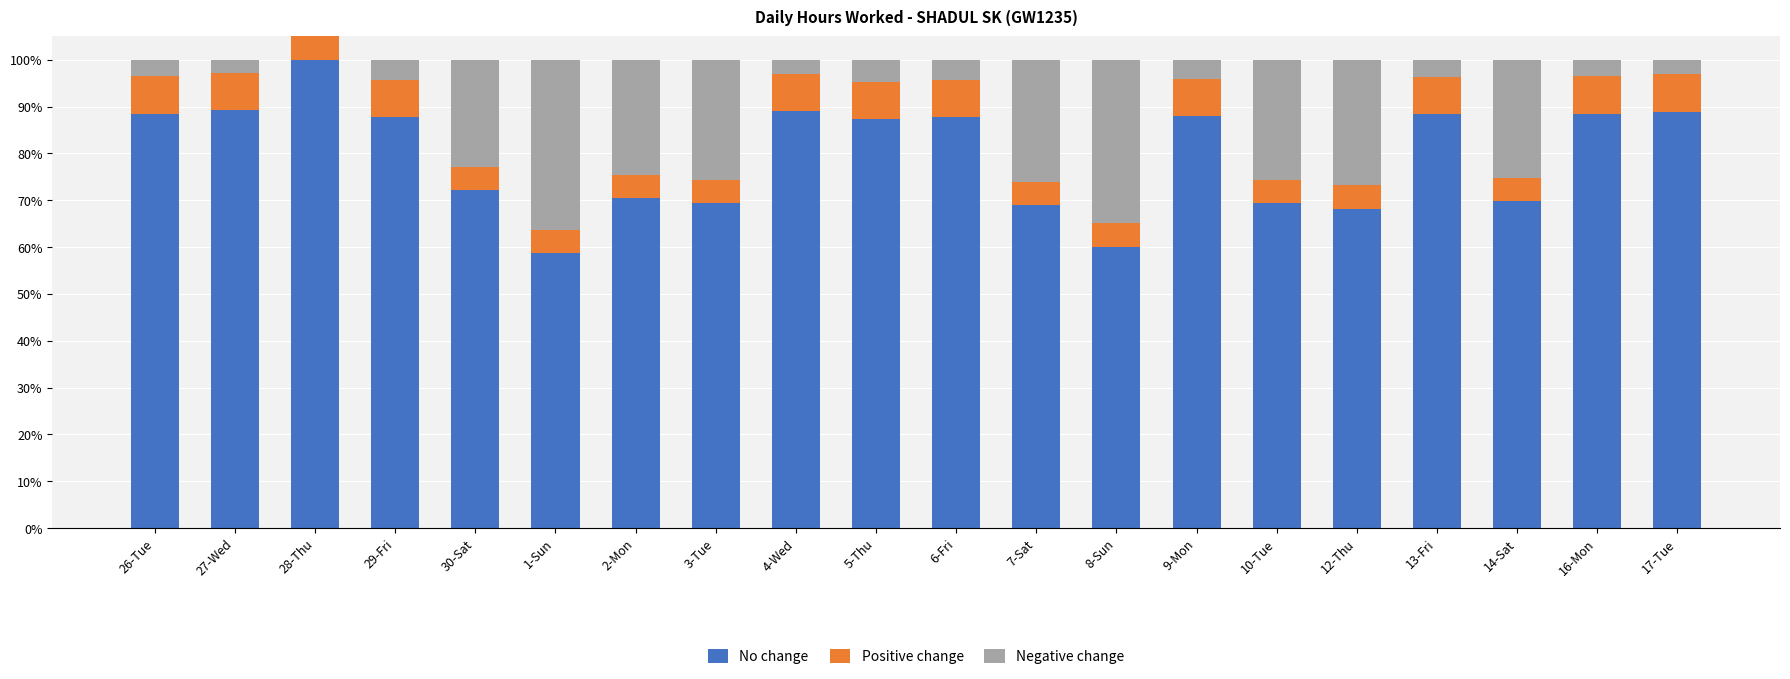

Which category has the highest value in the No change series?

28-Thu